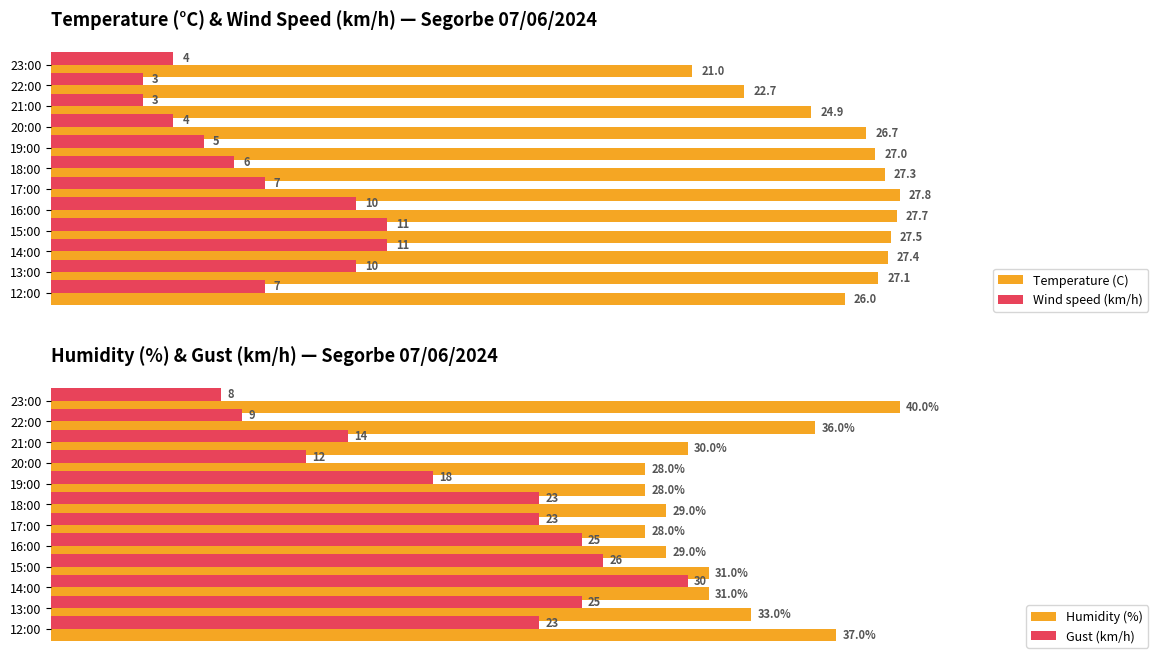

What is the difference between the maximum and minimum values in the Wind speed (km/h) series?

8.0